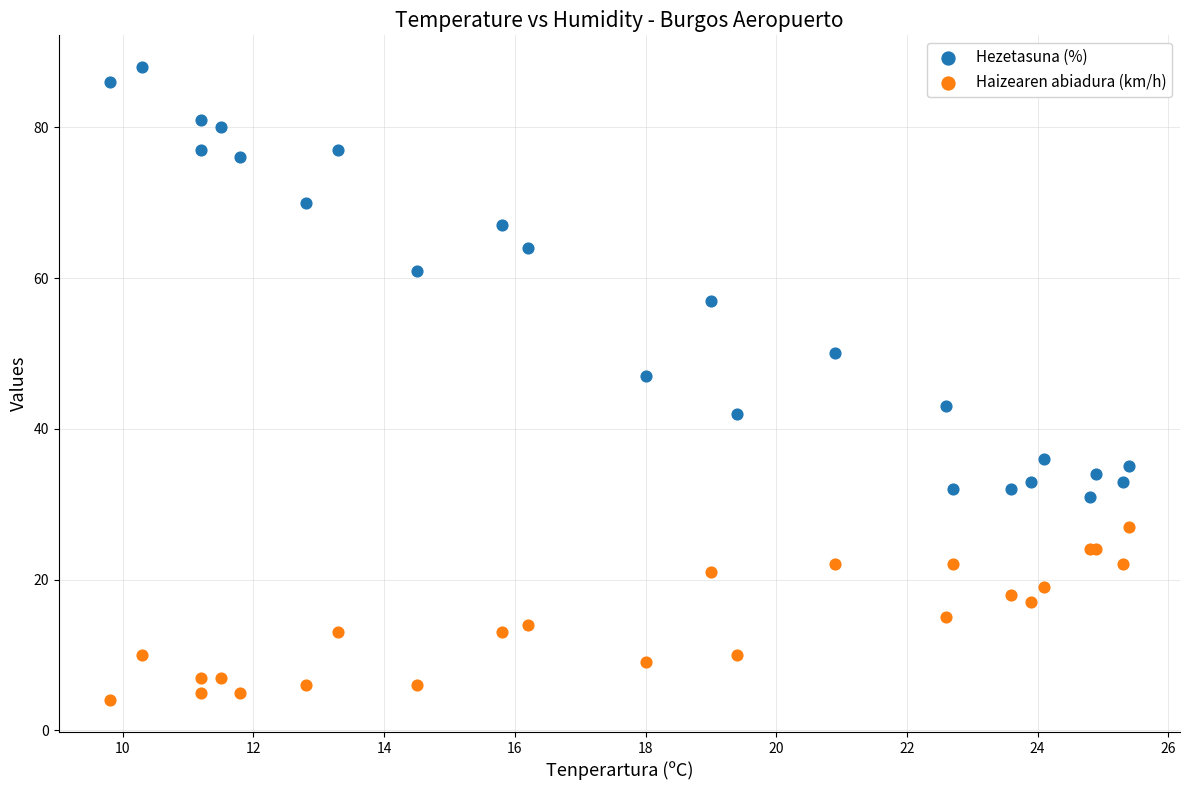

Which series has the widest spread of Y values?

Hezetasuna (%)